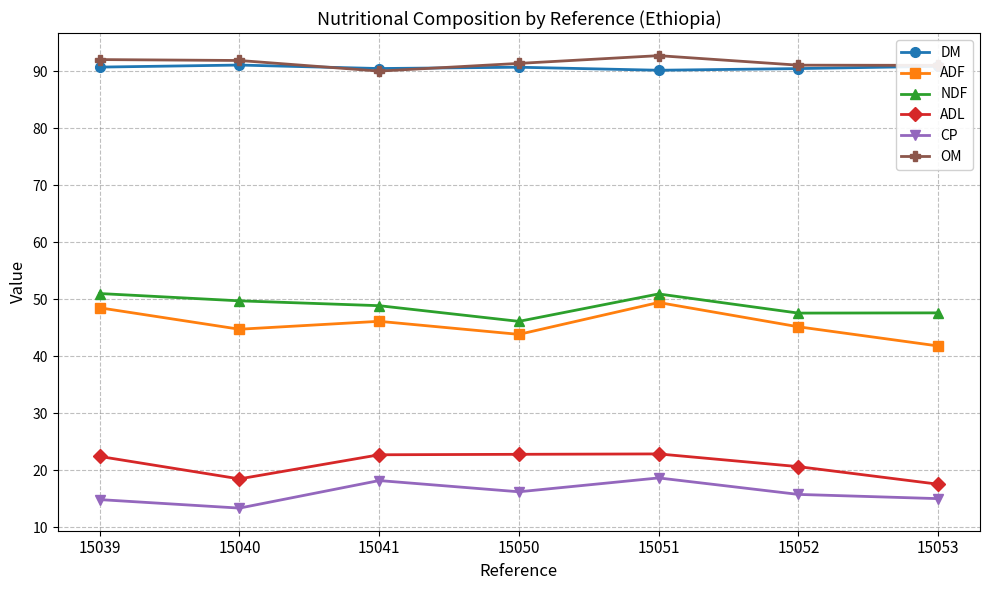

What is the difference between the second highest and second lowest values in the ADF series?

4.7